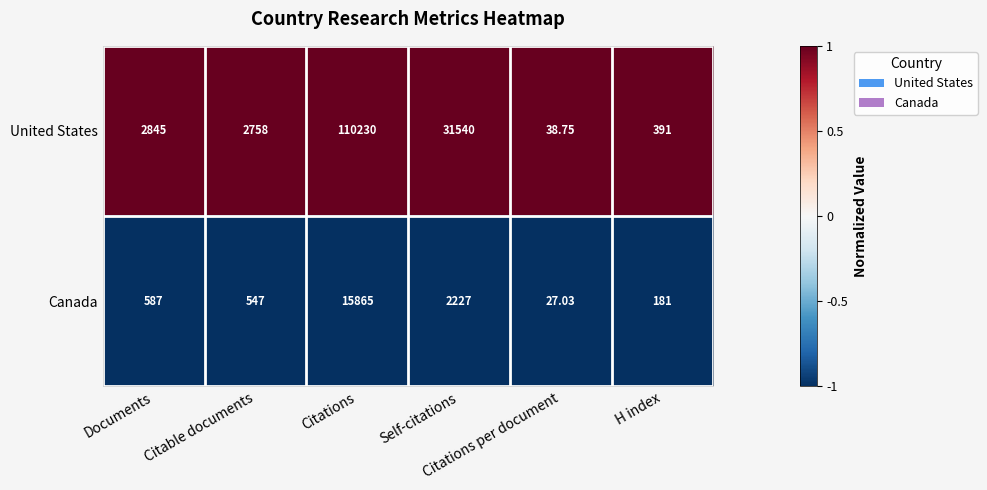

At which category is the sum across all series the highest?

Citations